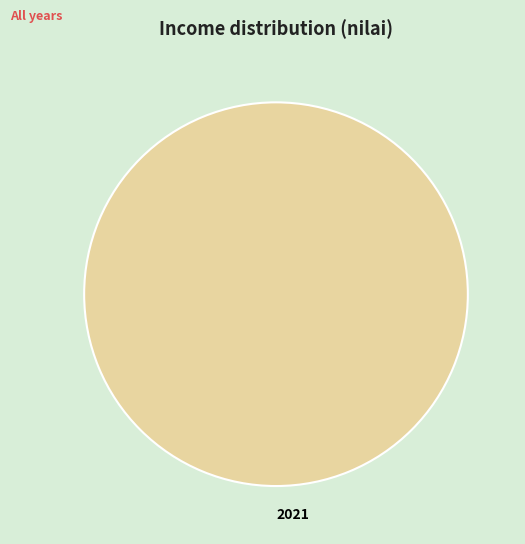

Does 2021 account for over 50% of the chart?

Yes